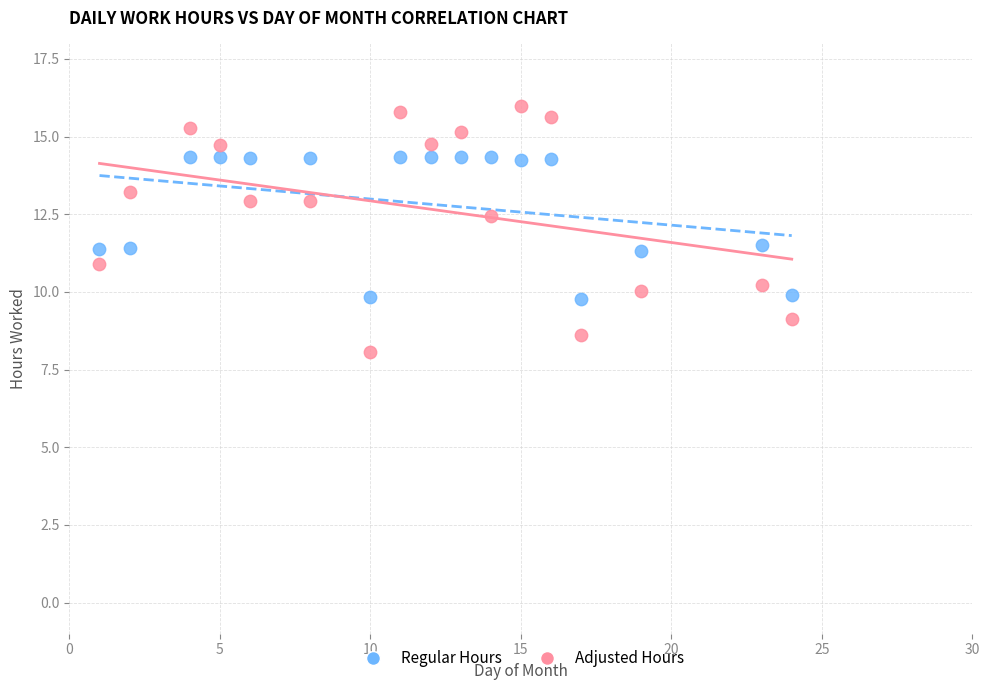

What are all the series names shown in the legend?

Regular Hours, Adjusted Hours